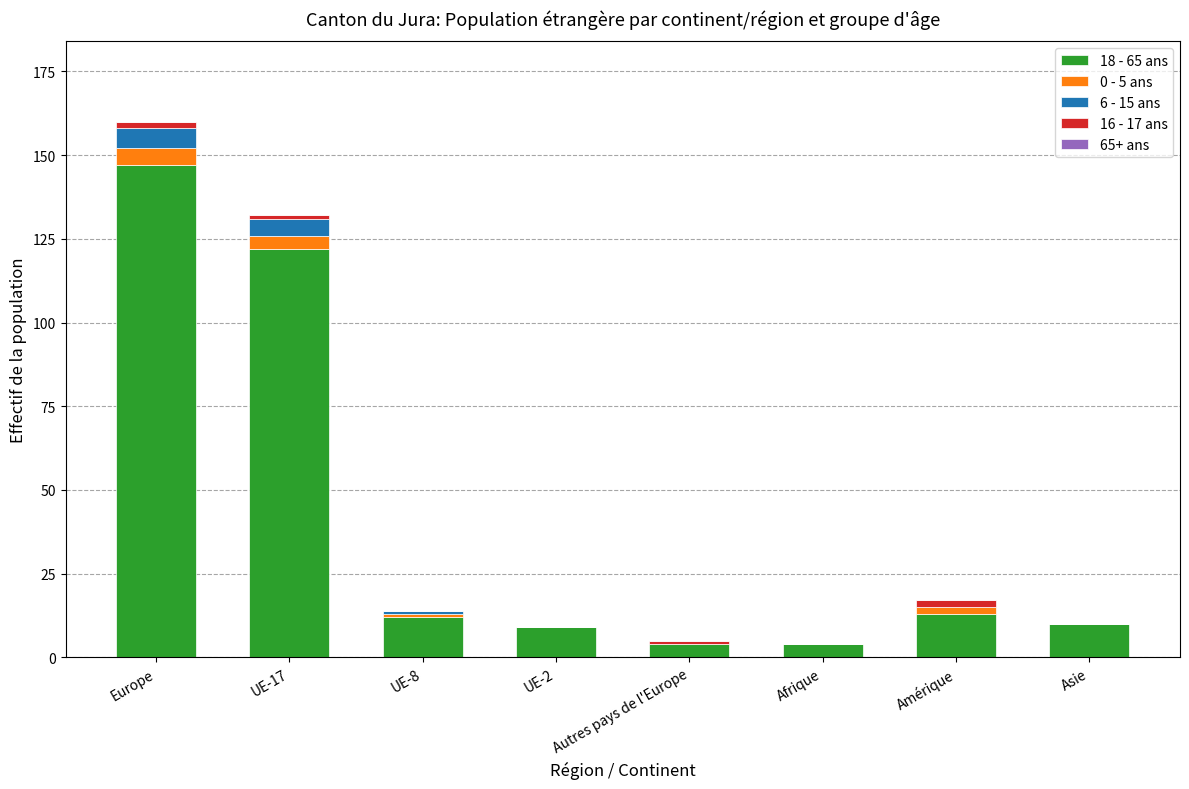

What is the total value across all series at Asie?

10